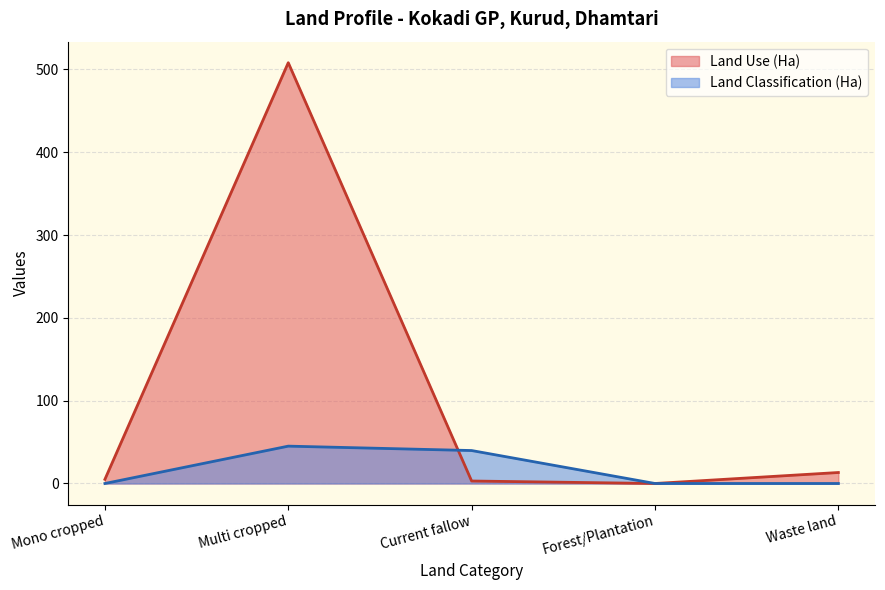

Reading left to right, transcribe all the data shown in this chart.

Land Use (Ha): 5.0	508.1	3.0	0.0	13.3
Land Classification (Ha): 0.0	45.1	39.8	0.0	0.0